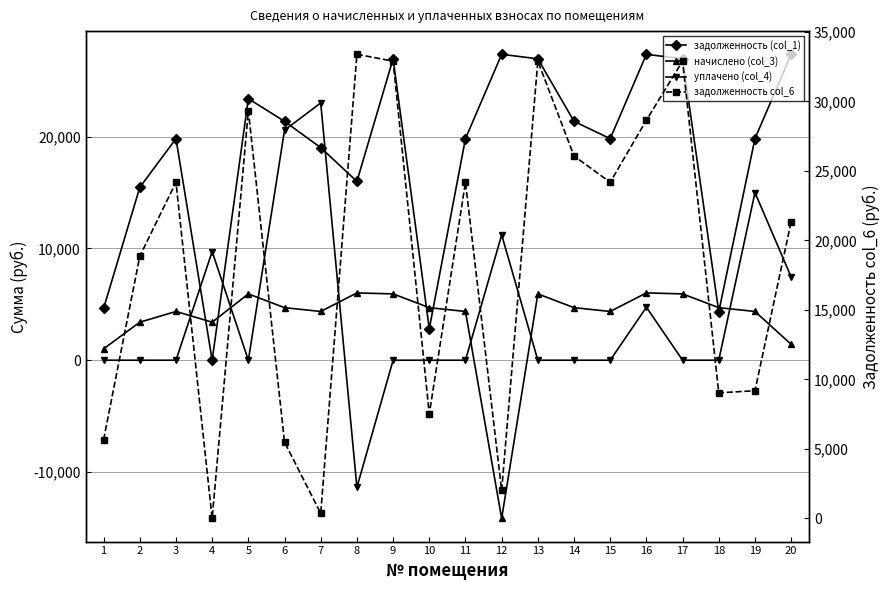

Is the value of начислено (col_3) at 9 greater than the value of уплачено (col_4) at 19?

No